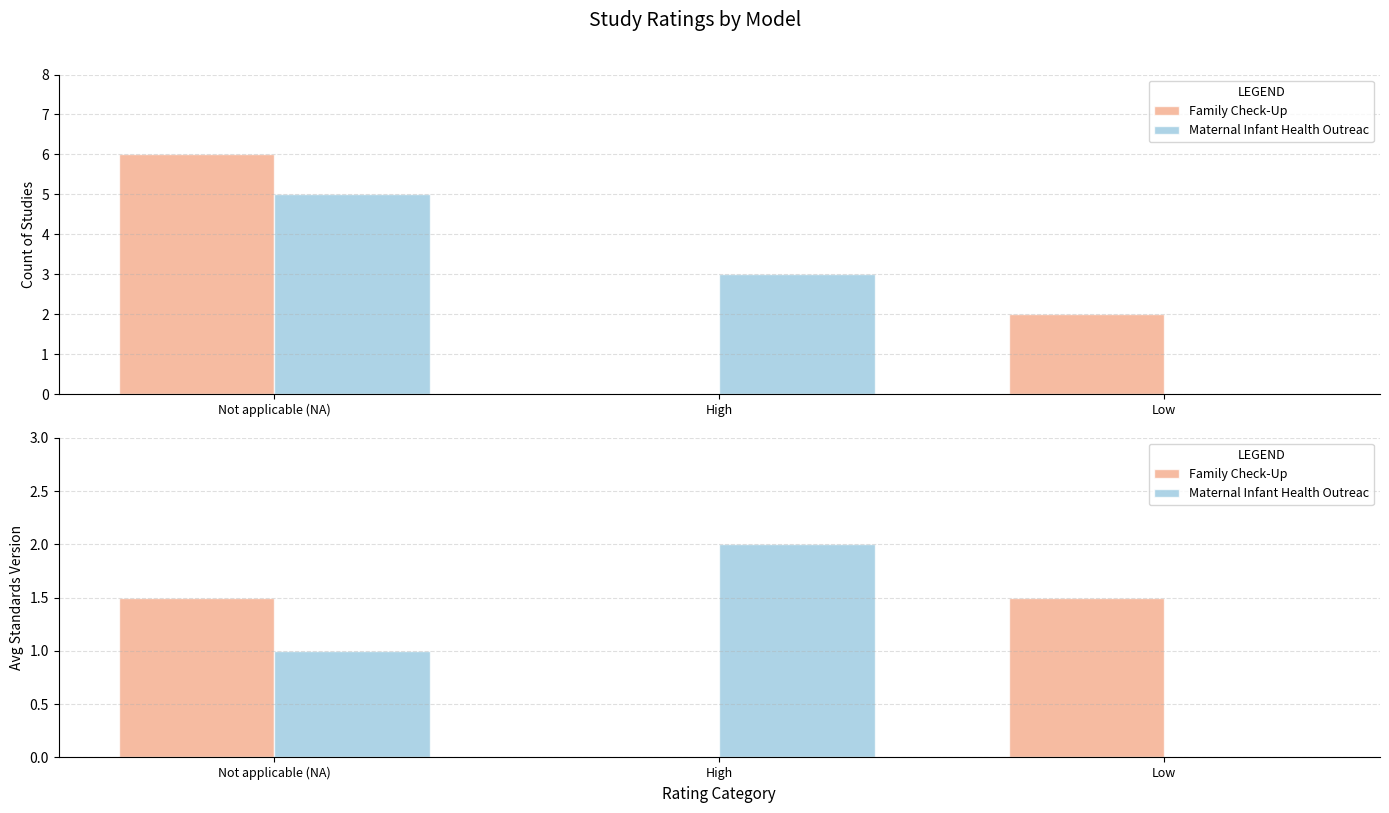

Are the bars grouped side by side (vs. stacked)?

Yes